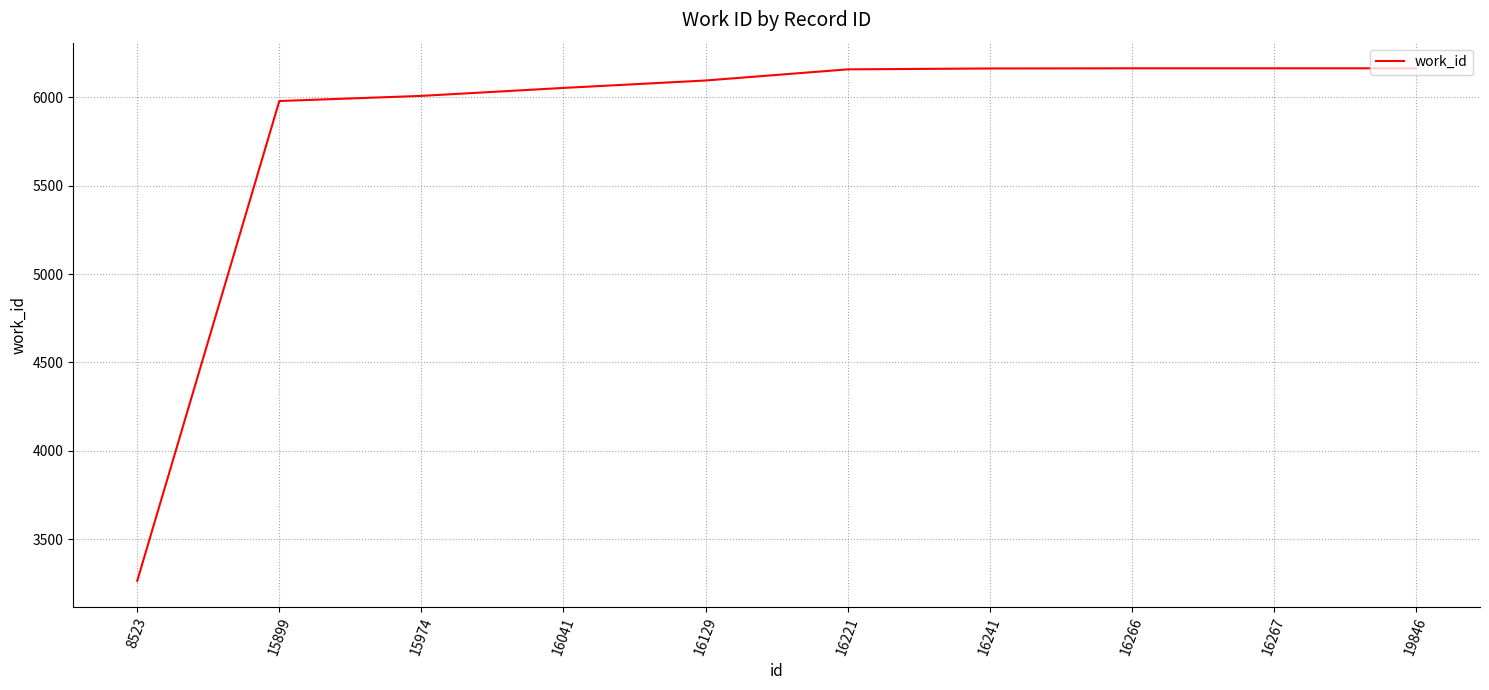

What is the approximate value at 16129, to the nearest 10?

6090